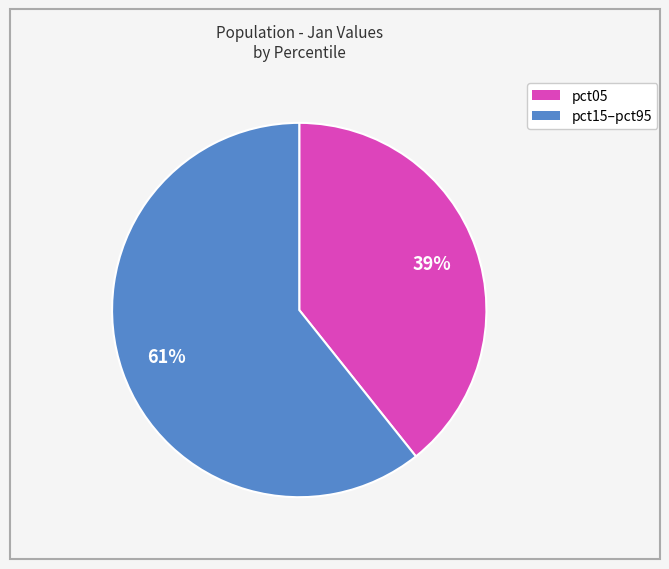

Is there any slice that represents more than half of the pie?

Yes